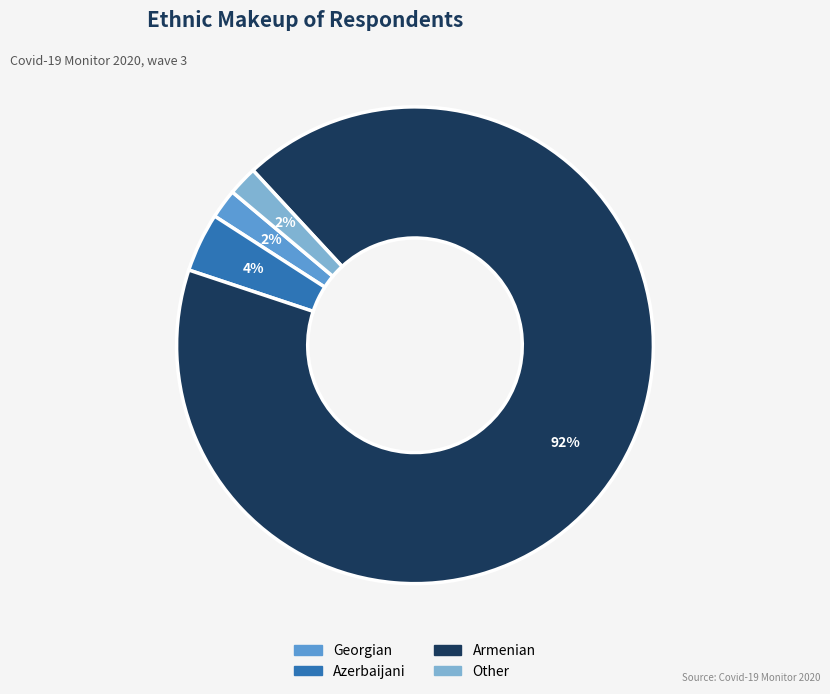

Does any single category account for the majority?

Yes